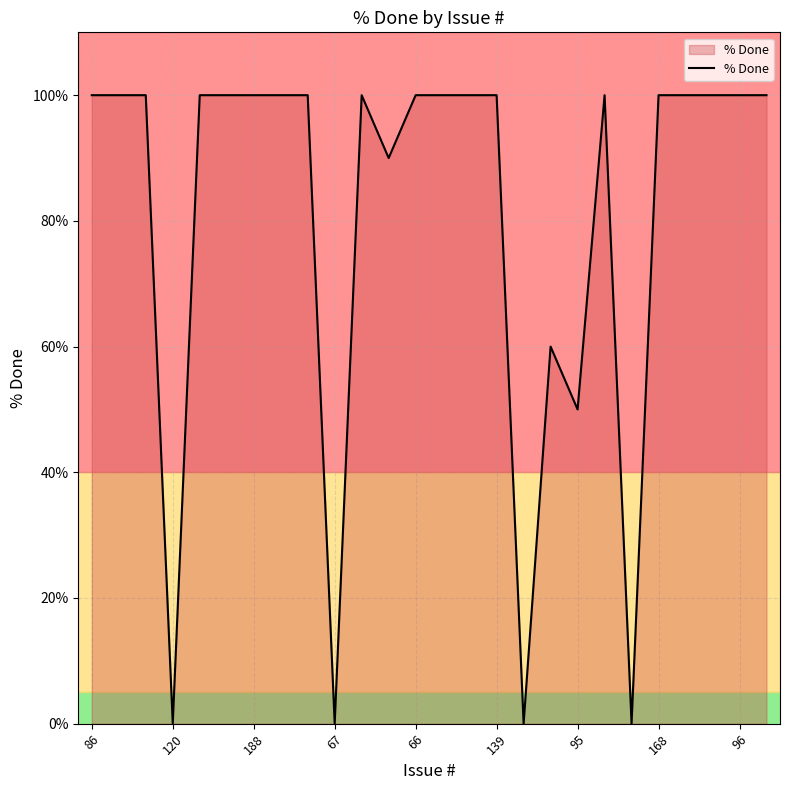

What is the greatest value displayed?

100